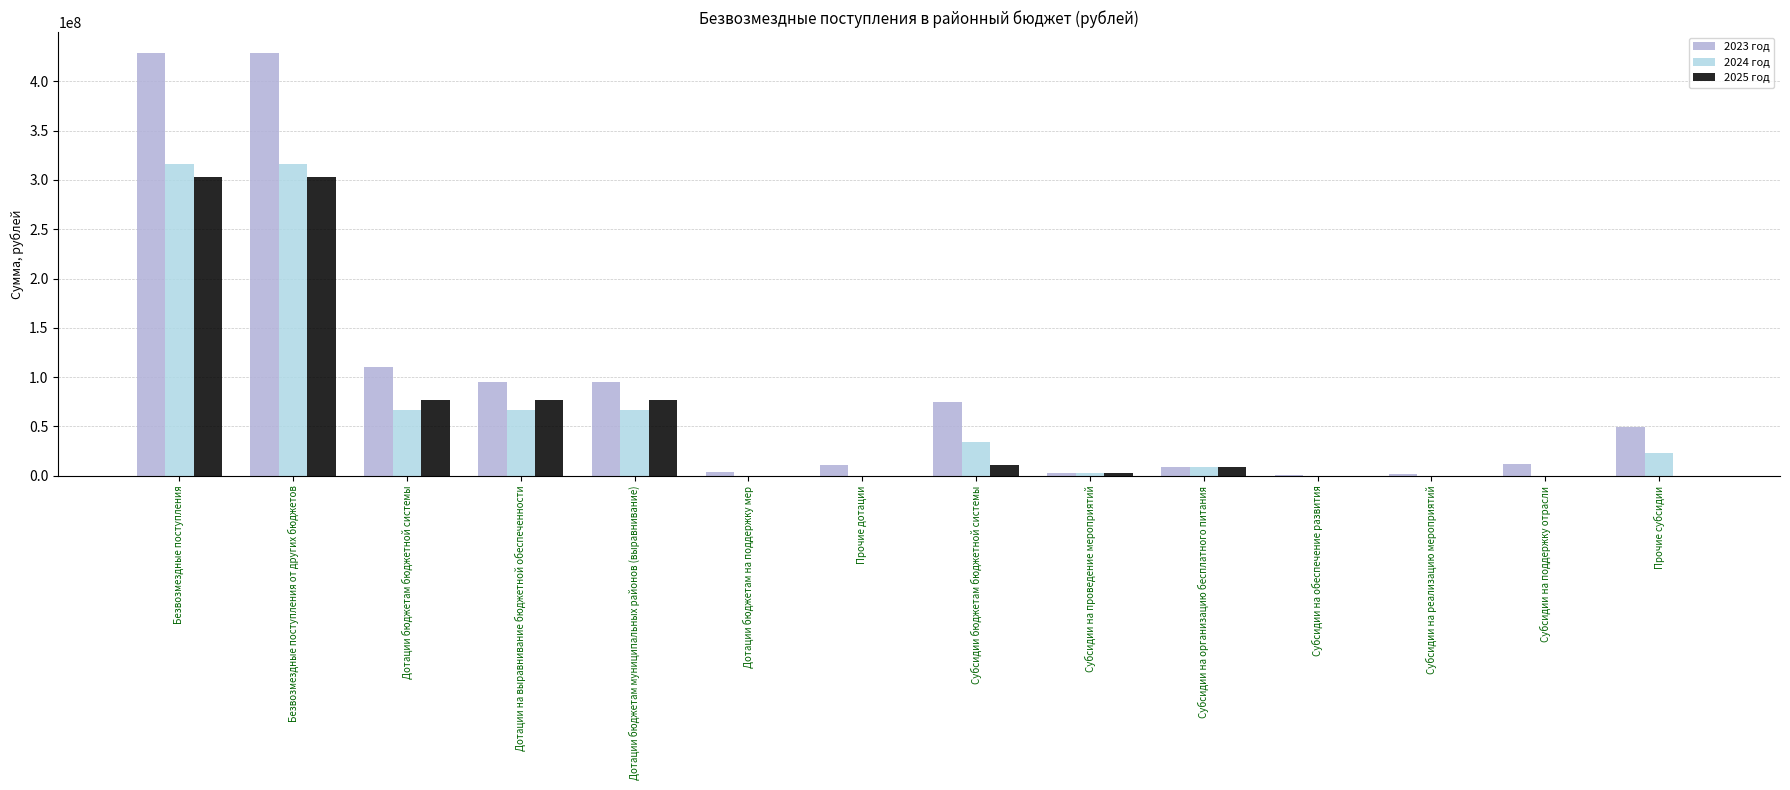

What is the average value of the 2025 год series?

61423493.7